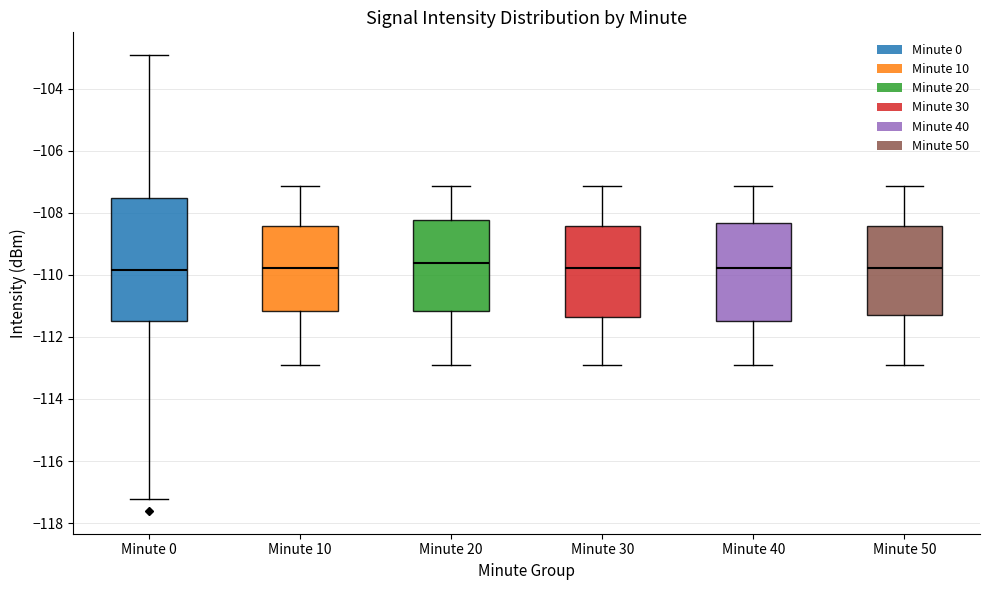

Where is the lower edge of the box for Minute 0 on the y-axis? The values are not printed on the chart, so give them approximately, as read against the axis.

-111.4